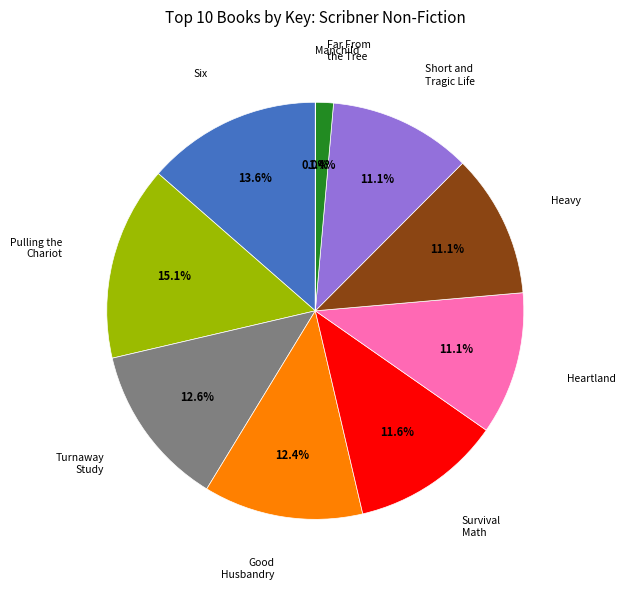

Is there any slice that represents more than half of the pie?

No